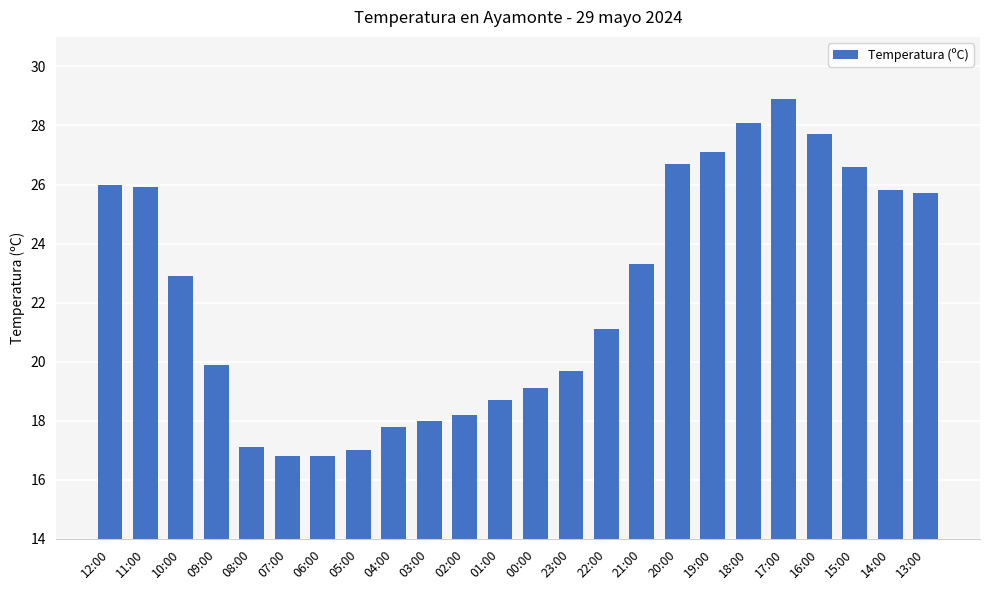

Is it true that the value at 03:00 is 4.3?

False